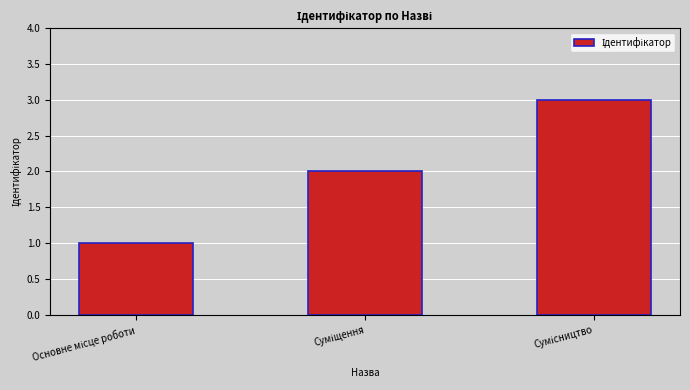

What is the maximum value shown in the chart?

3